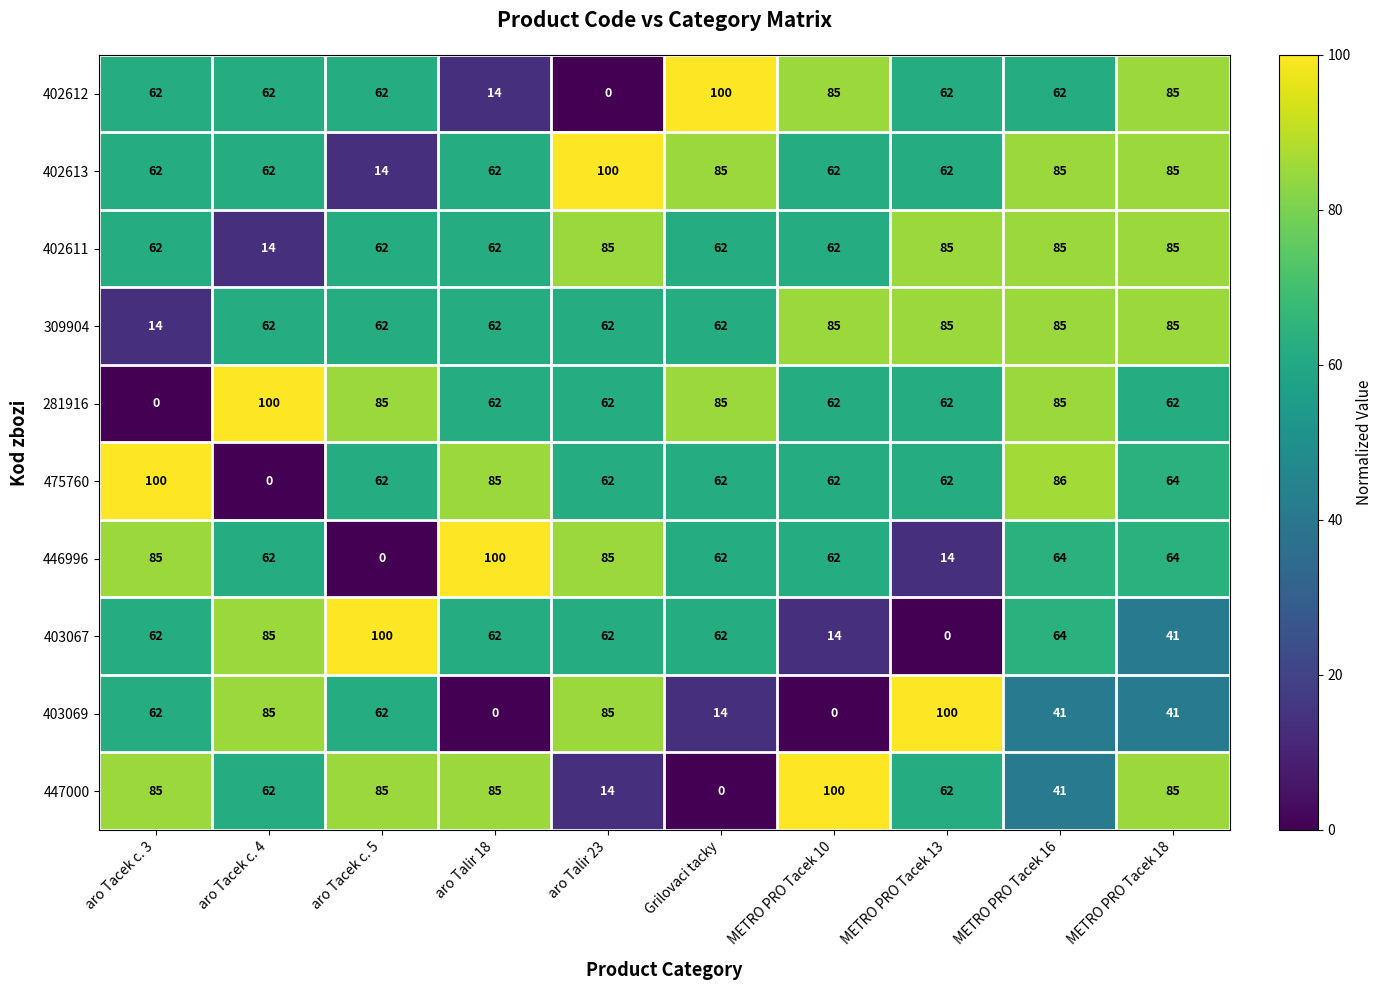

What is the minimum value for 402611?

14